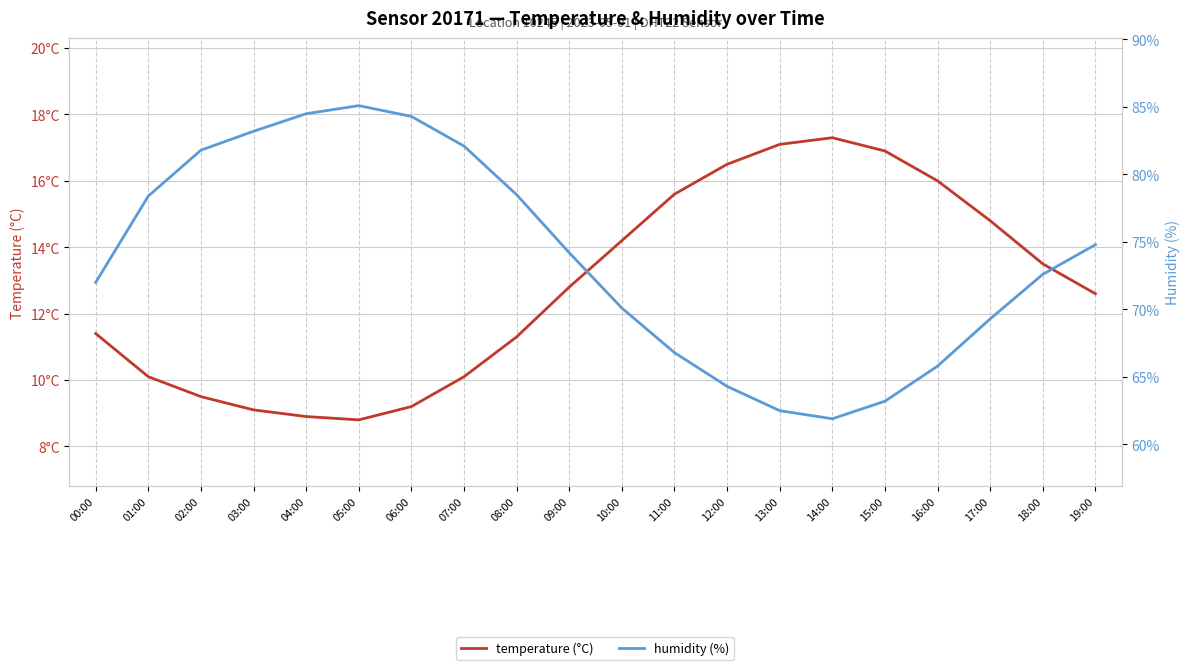

How many interior local valleys does the humidity series have?

1